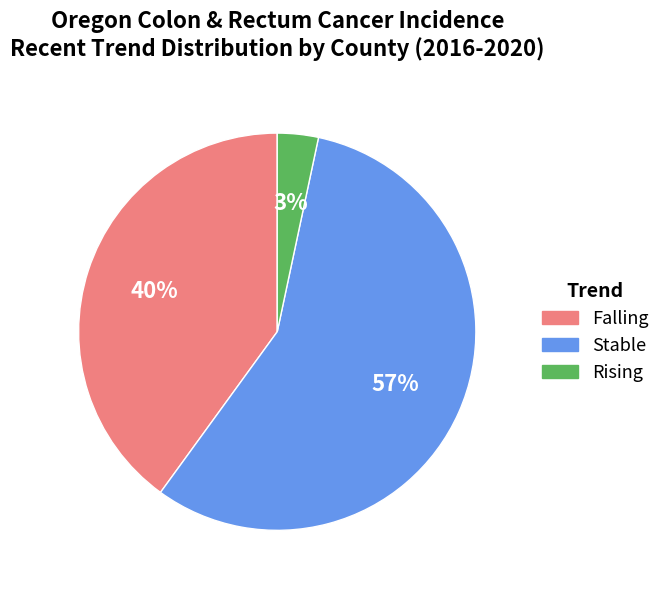

Is there a majority slice in this chart?

Yes